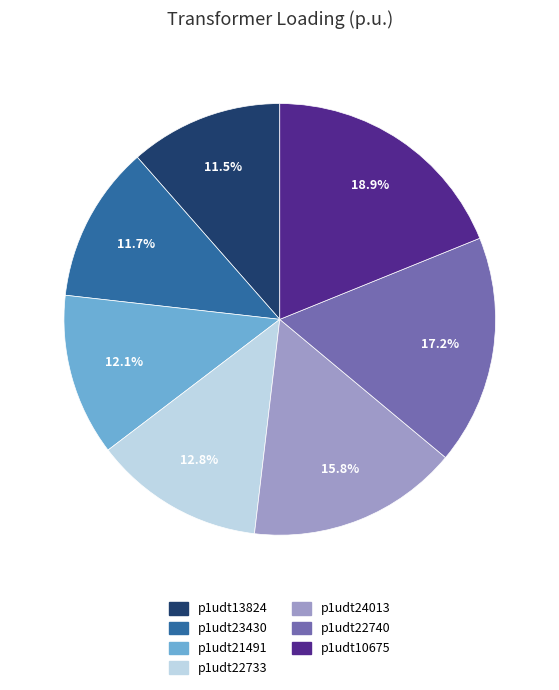

The p1udt10675 slice represents 19% of the pie. True or false?

True